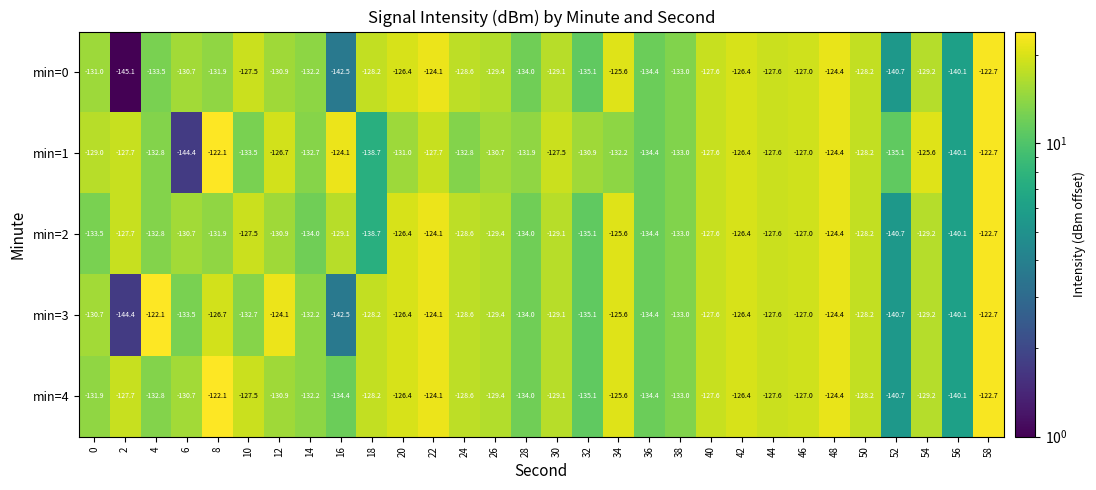

Is it true that min=0 equals -124.1 at 22?

True